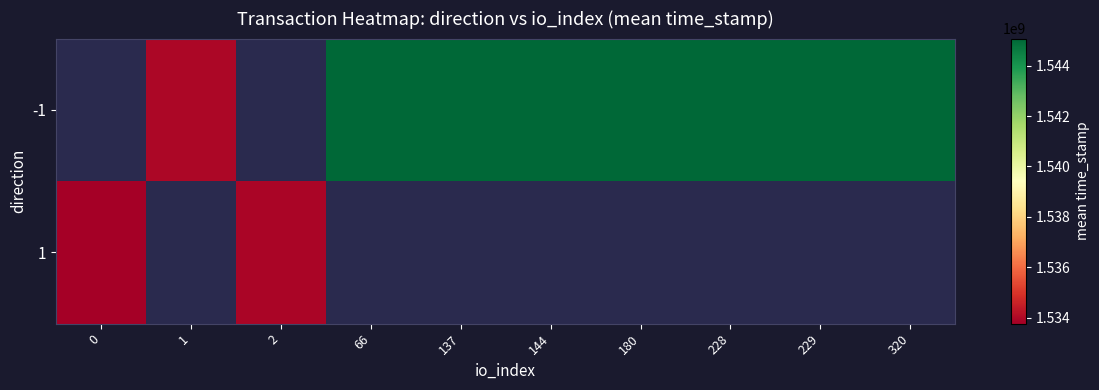

List the series in order of their overall mean, highest first.

-1, 1